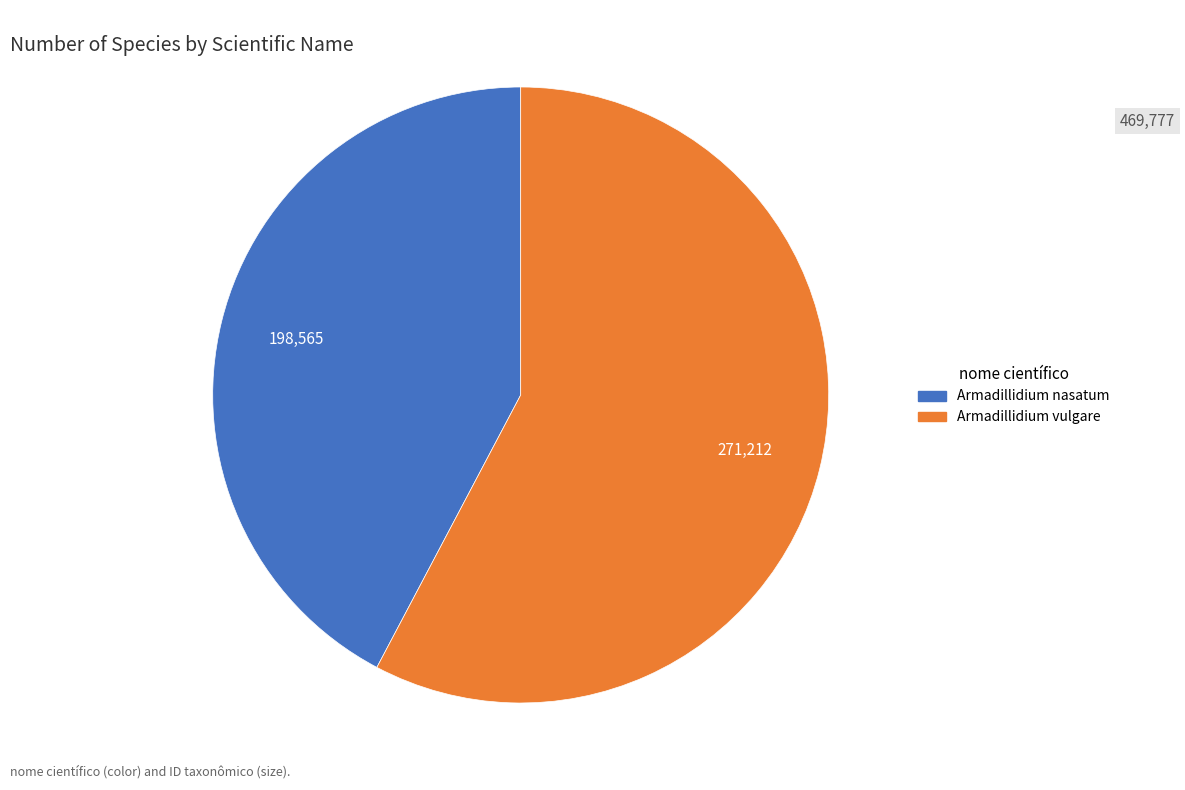

How many slices are in this pie chart?

2